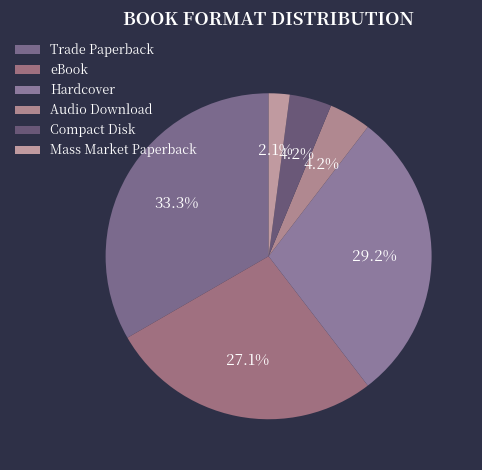

To the nearest percent, what percentage of the pie is Audio Download?

4%